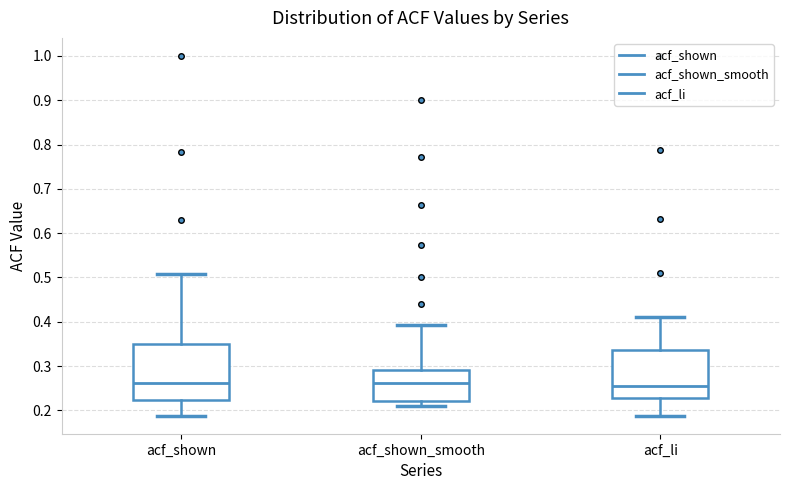

Comparing the boxes themselves (not the whiskers), which one is the tallest?

acf_shown